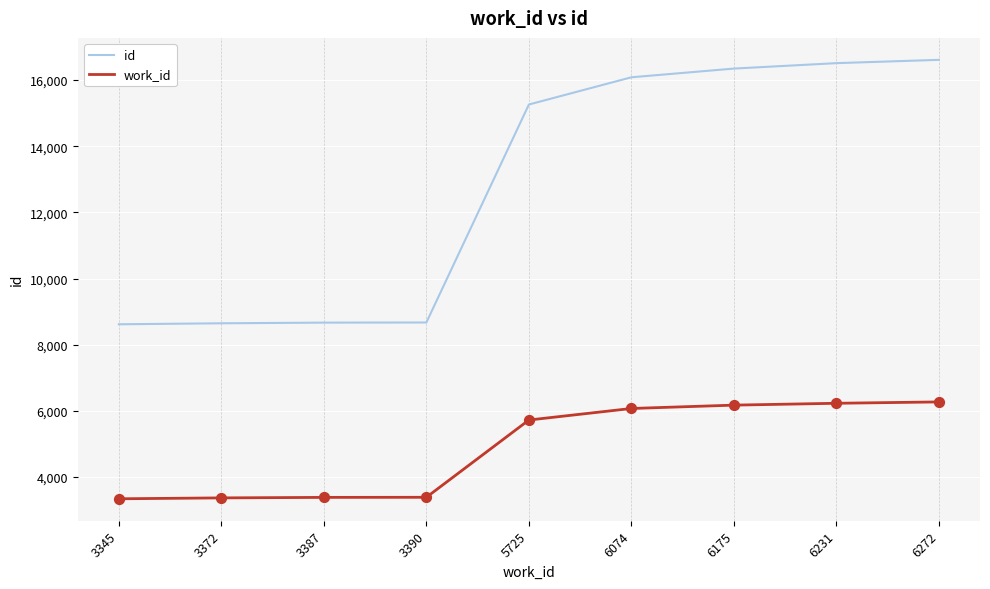

Between 3390 and 6175, which series saw the biggest shift?

id